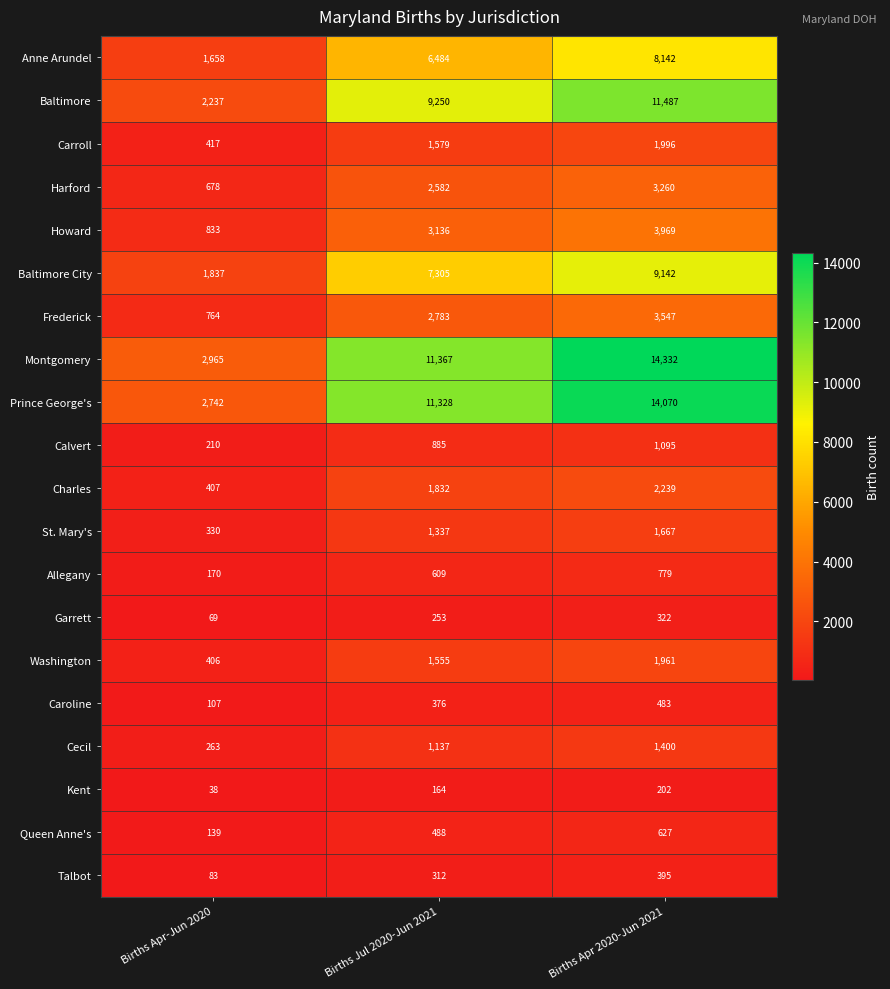

What is the approximate value of Talbot at Births Apr 2020-Jun 2021?

395